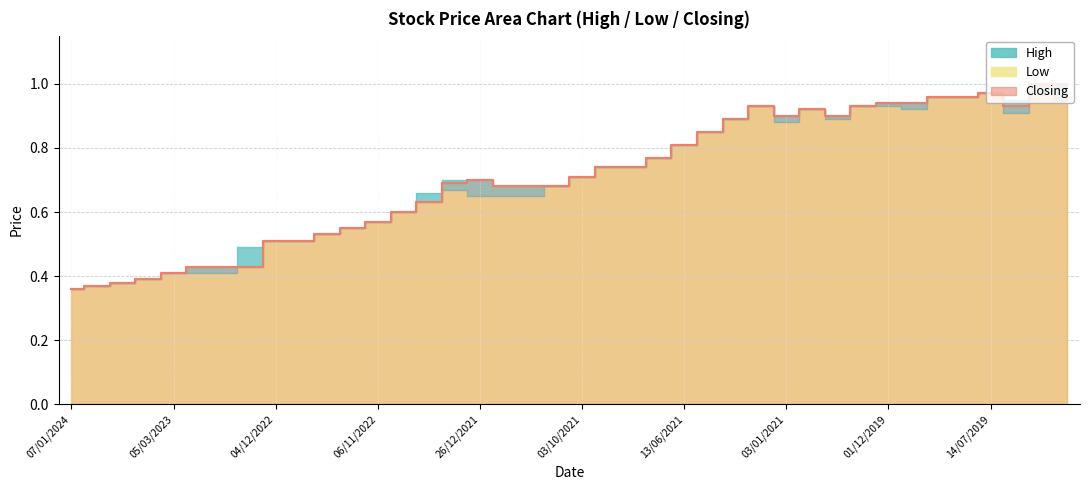

Which category has the highest value in the Low series?

14/07/2019